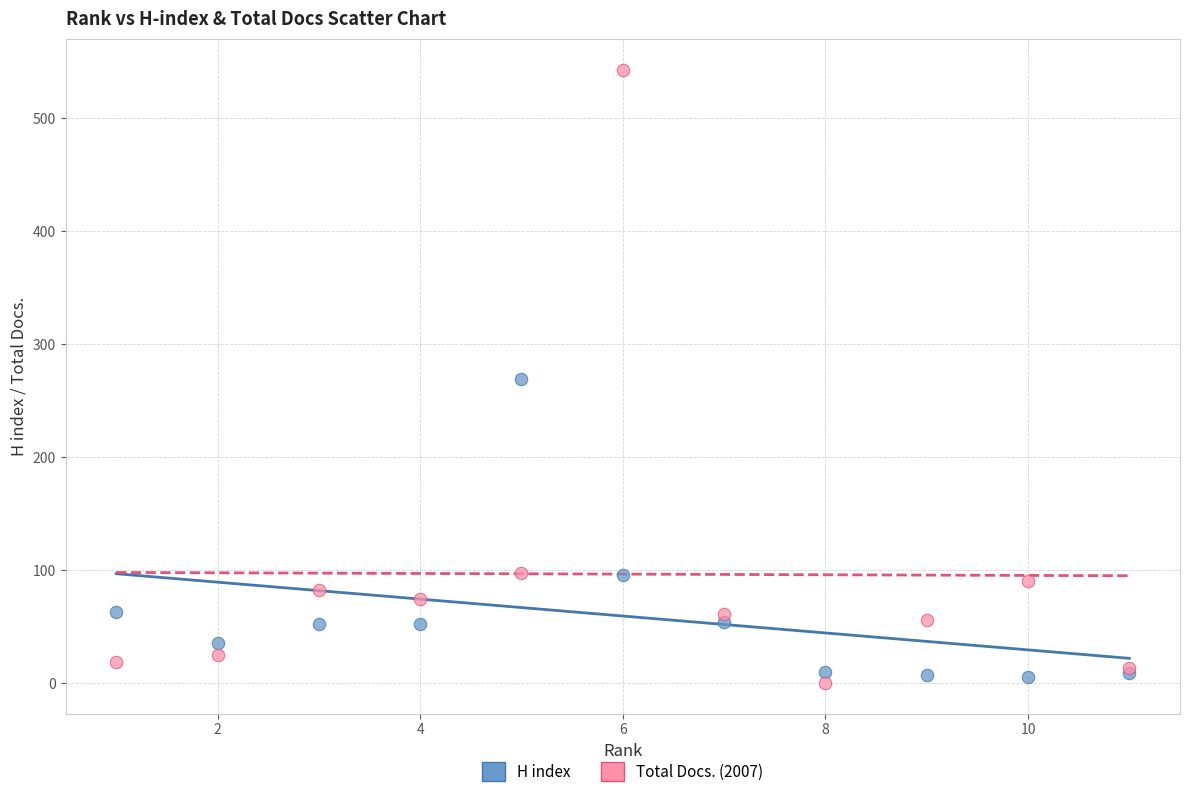

Which series has the largest Y range (max minus min)?

Total Docs. (2007)